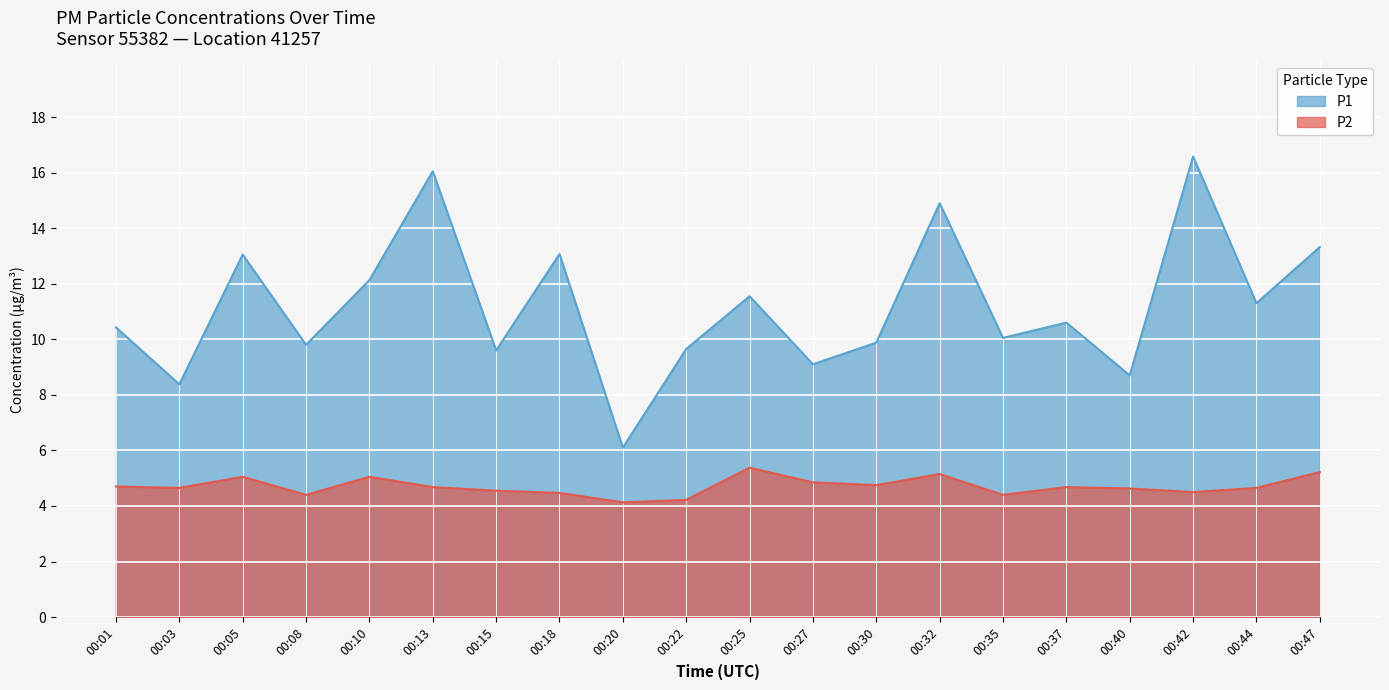

True or false: P2 and P1 intersect in this chart.

False